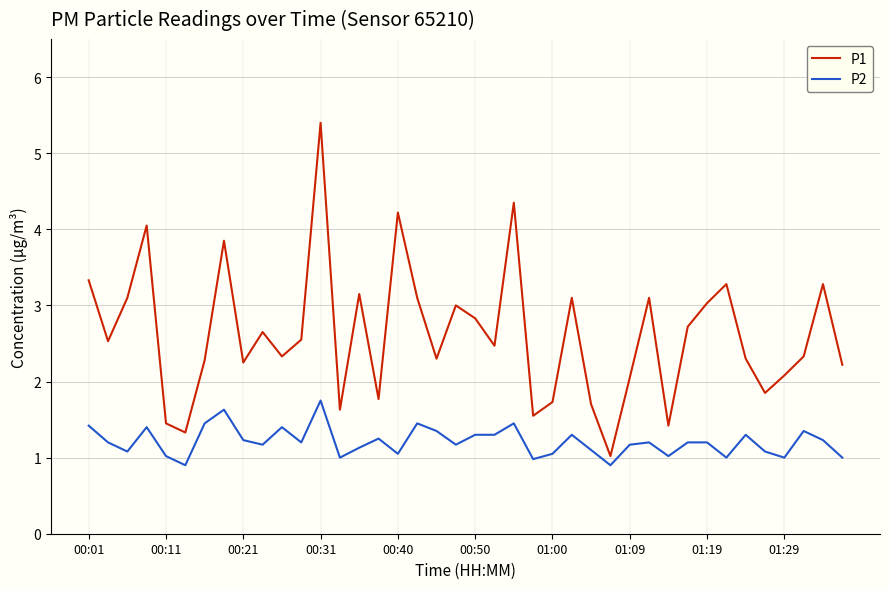

What are all the series names shown in the legend?

P1, P2